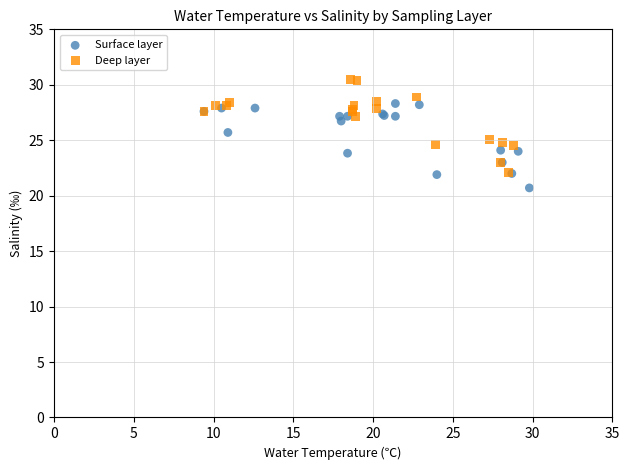

What are all the series names shown in the legend?

Surface layer, Deep layer